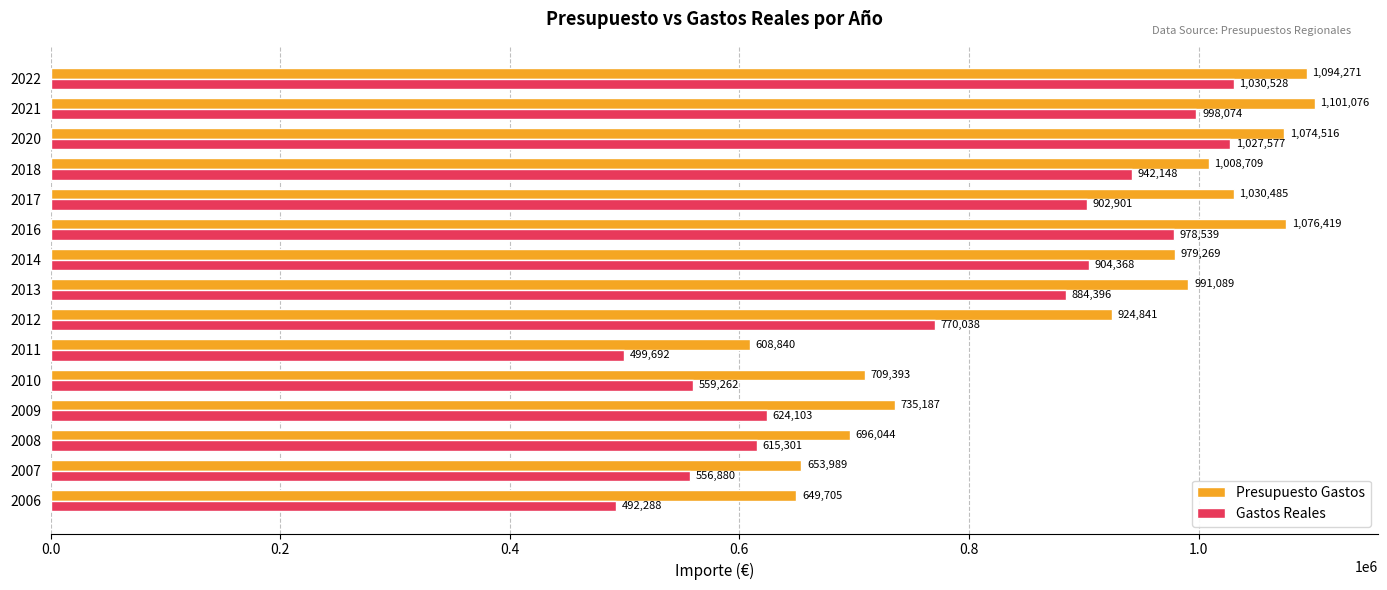

Which series has the largest range (max minus min)?

Gastos Reales